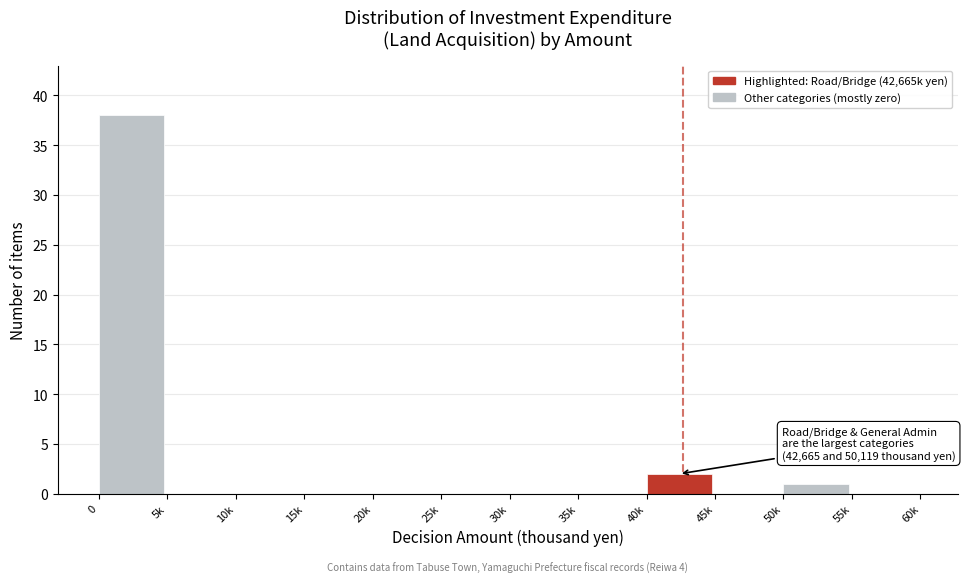

Reading right to left, list all the values displayed in this chart.

55k=0	50k=1	45k=0	40k=2	35k=0	30k=0	25k=0	20k=0	15k=0	10k=0	5k=0	0=38